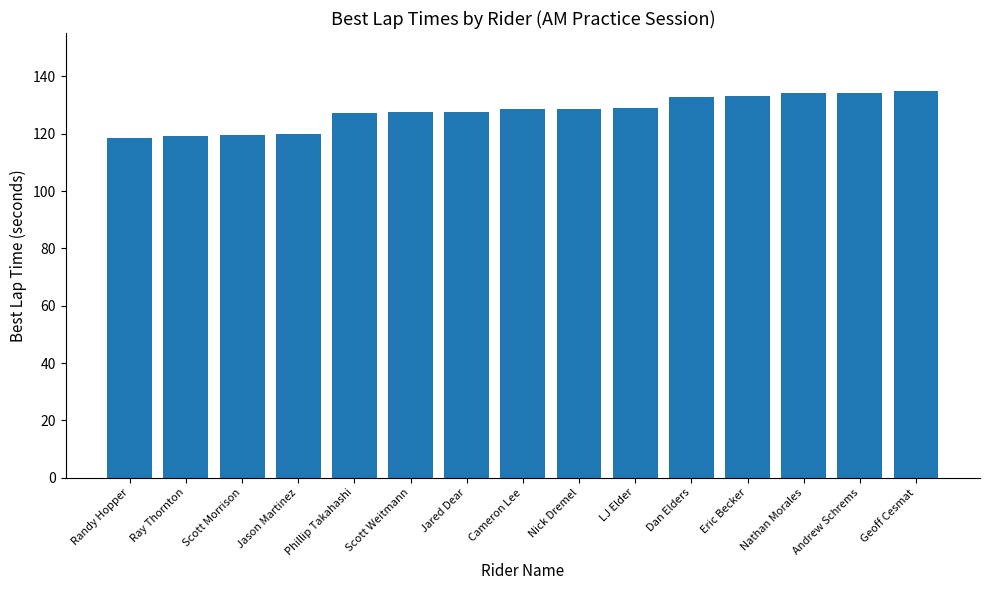

What is the maximum value shown in the chart?

134.9